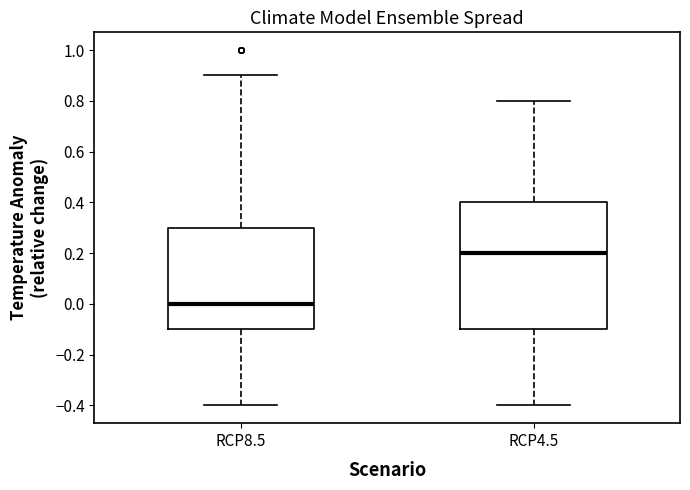

Comparing the boxes themselves (not the whiskers), which one is the tallest?

RCP4.5